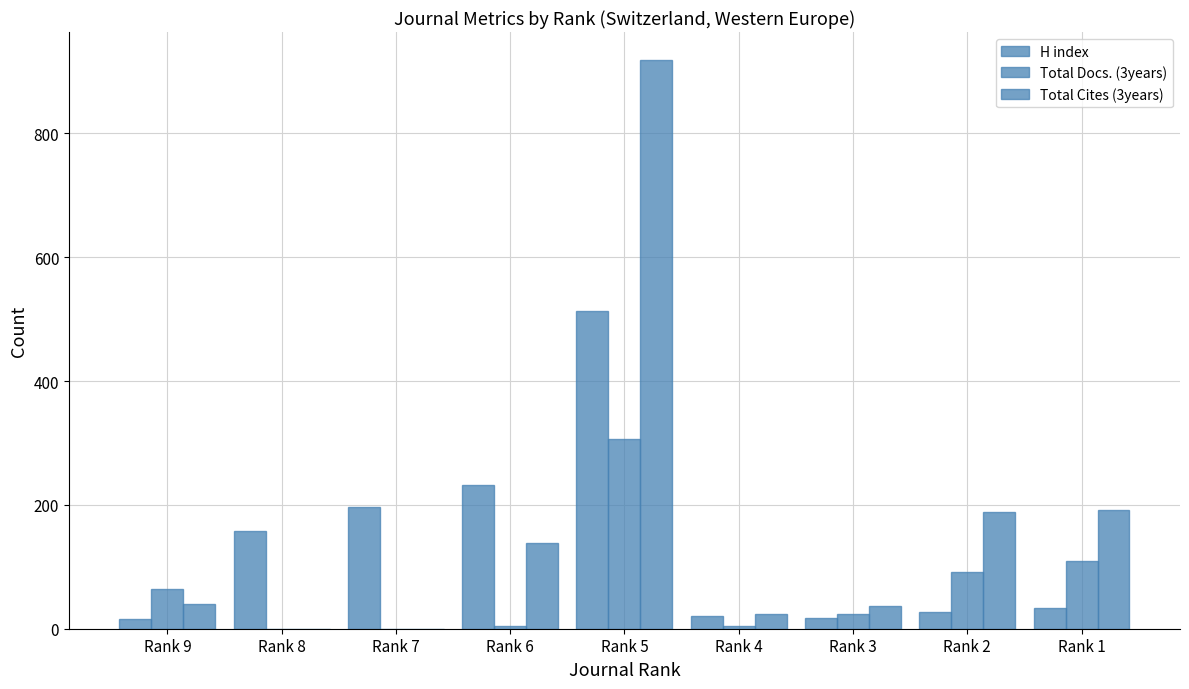

Count the number of categories in the chart.

9